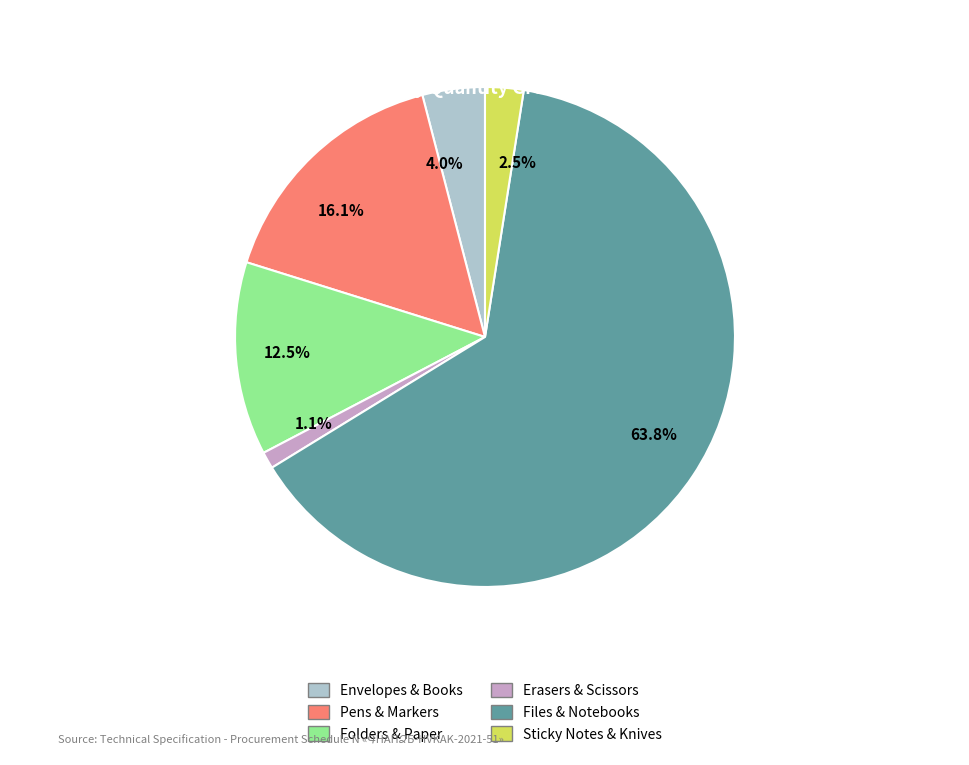

What percentage do 12.5% and 16.1% together represent?

28.6%